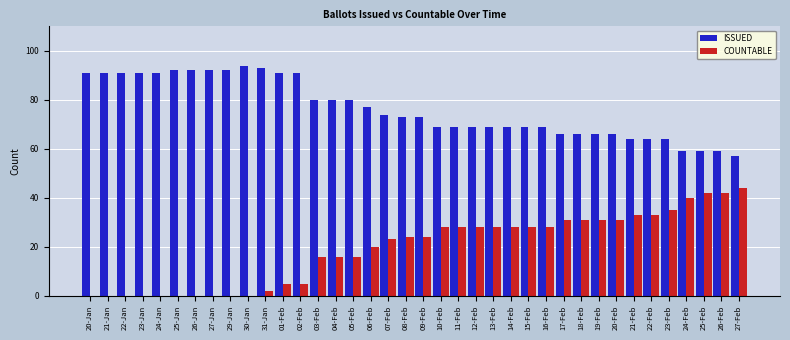

What is the sum of the ISSUED values at 10-Feb and 25-Jan?

161